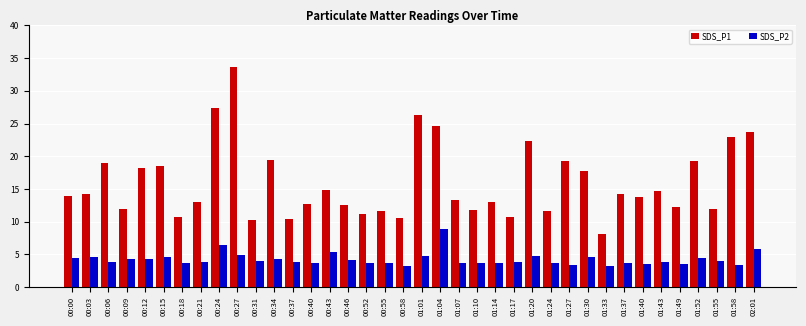

Which series changed the most between 00:00 and 01:52?

SDS_P1